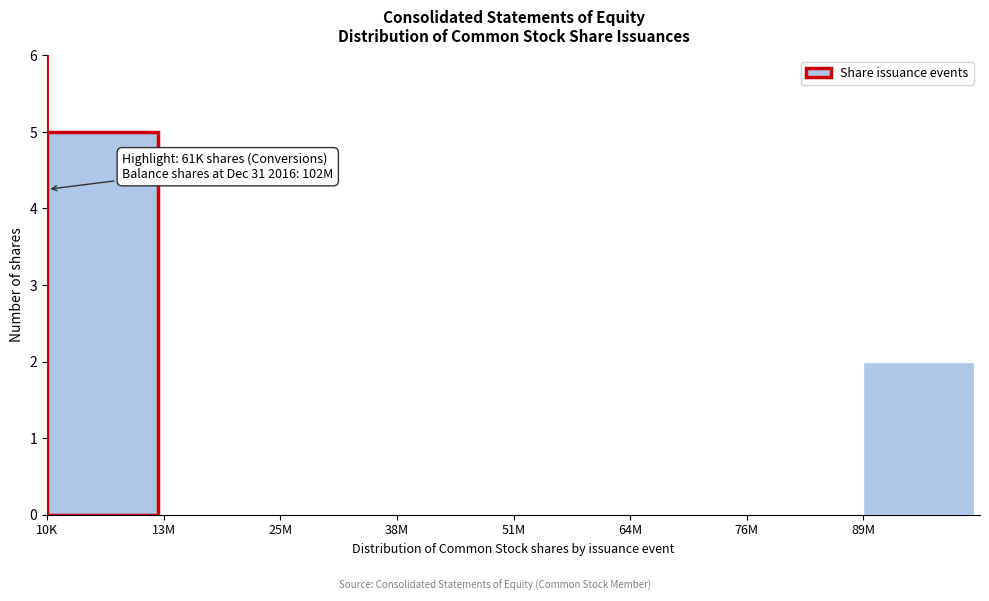

Reading left to right, extract all data points from this chart.

10K=5	13M=0	25M=0	38M=0	51M=0	64M=0	76M=0	89M=2